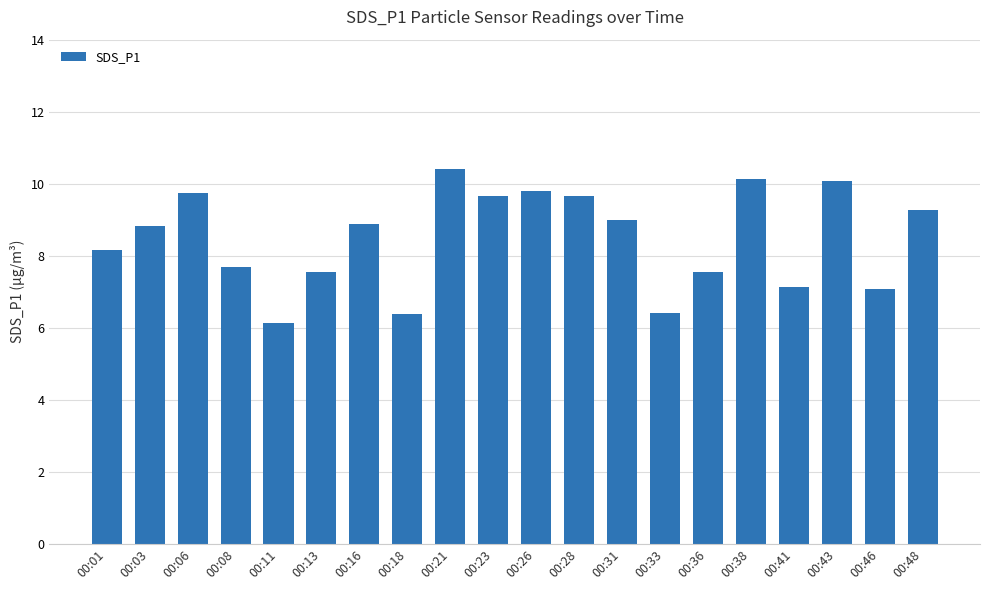

What is the value of the 9th bar from the left?

10.4